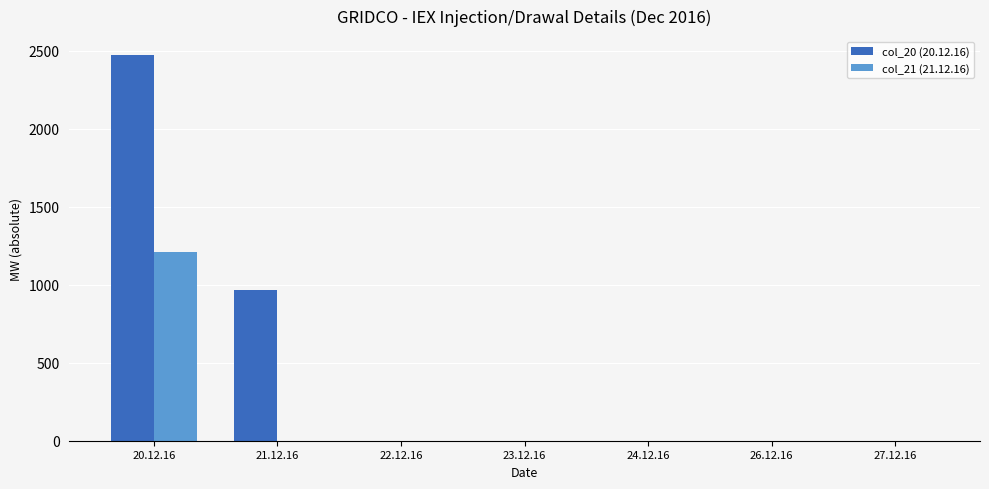

At which category is the sum across all series the highest?

20.12.16